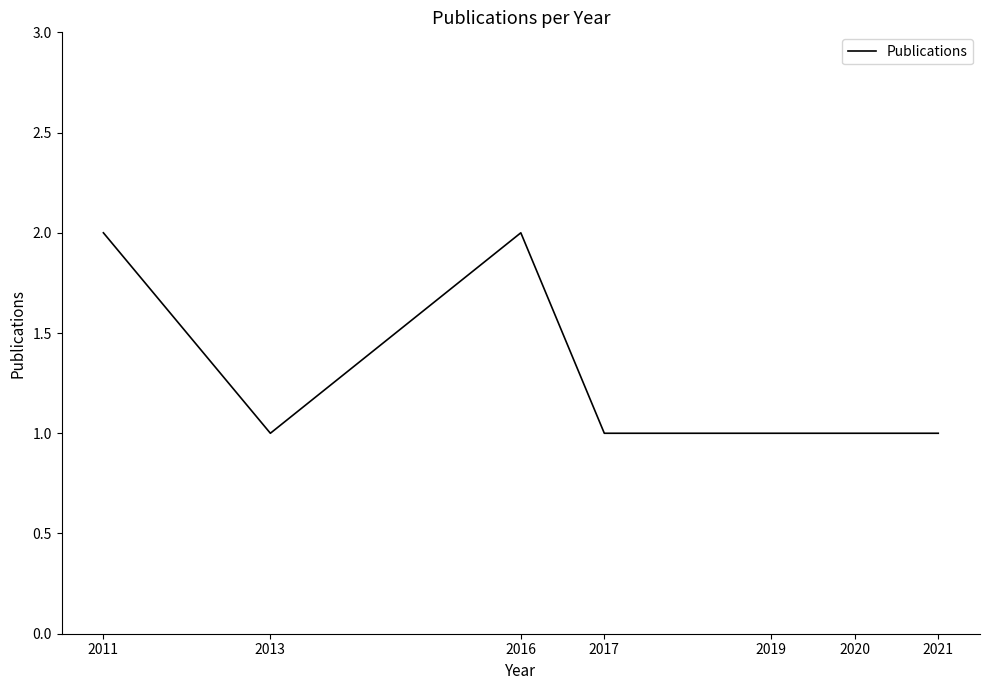

Where is the first local minimum?

2013